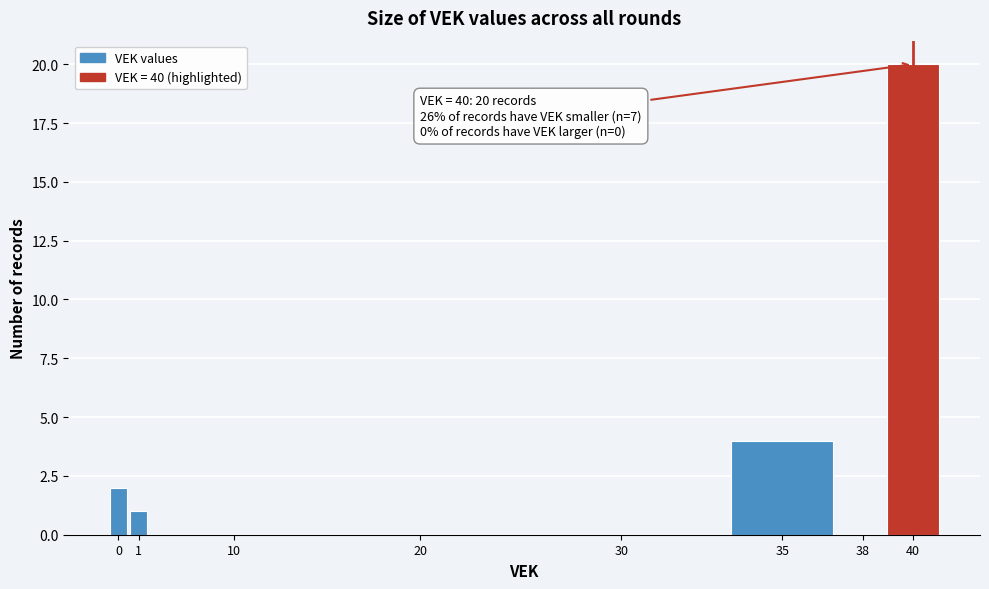

Reading left to right, transcribe all the data shown in this chart.

0=2	1=1	10=0	20=0	30=0	35=4	38=0	40=20